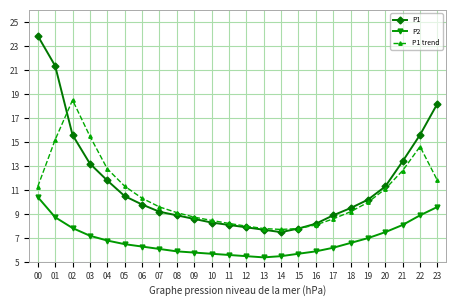

Does the chart display data point markers on the line(s)?

Yes